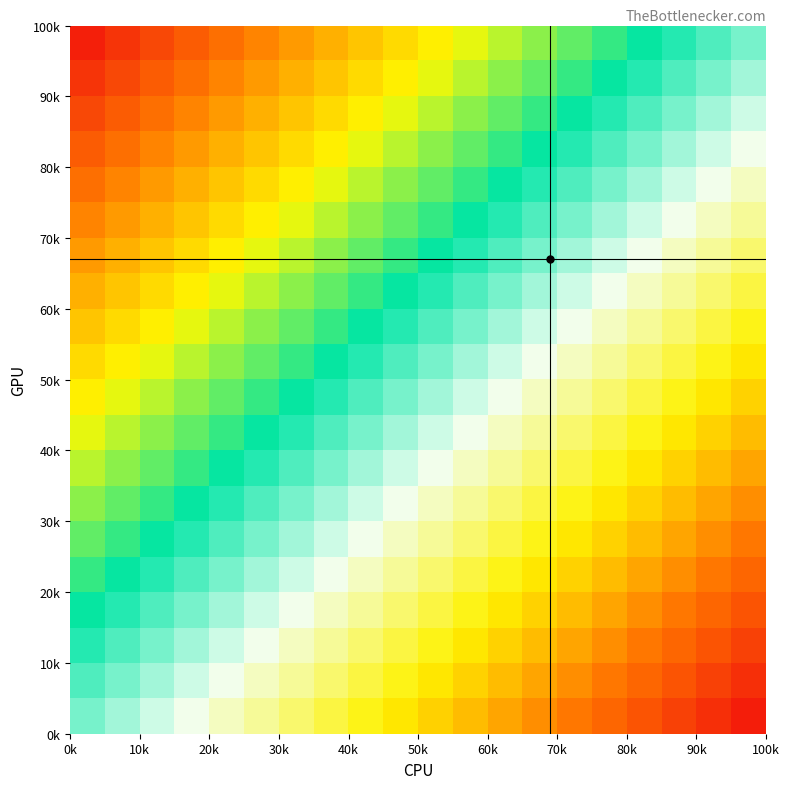

How many data points does each series have?

20